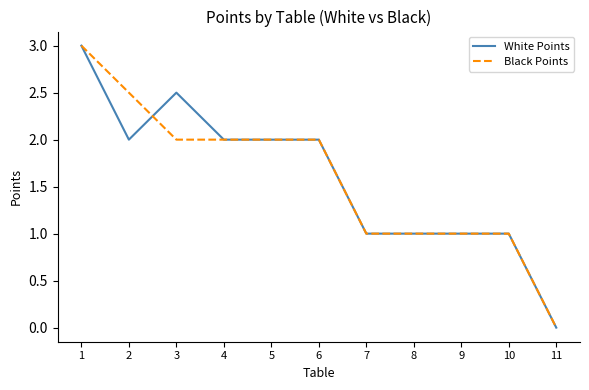

Is the value of Black Points at 11 greater than the value of White Points at 5?

No